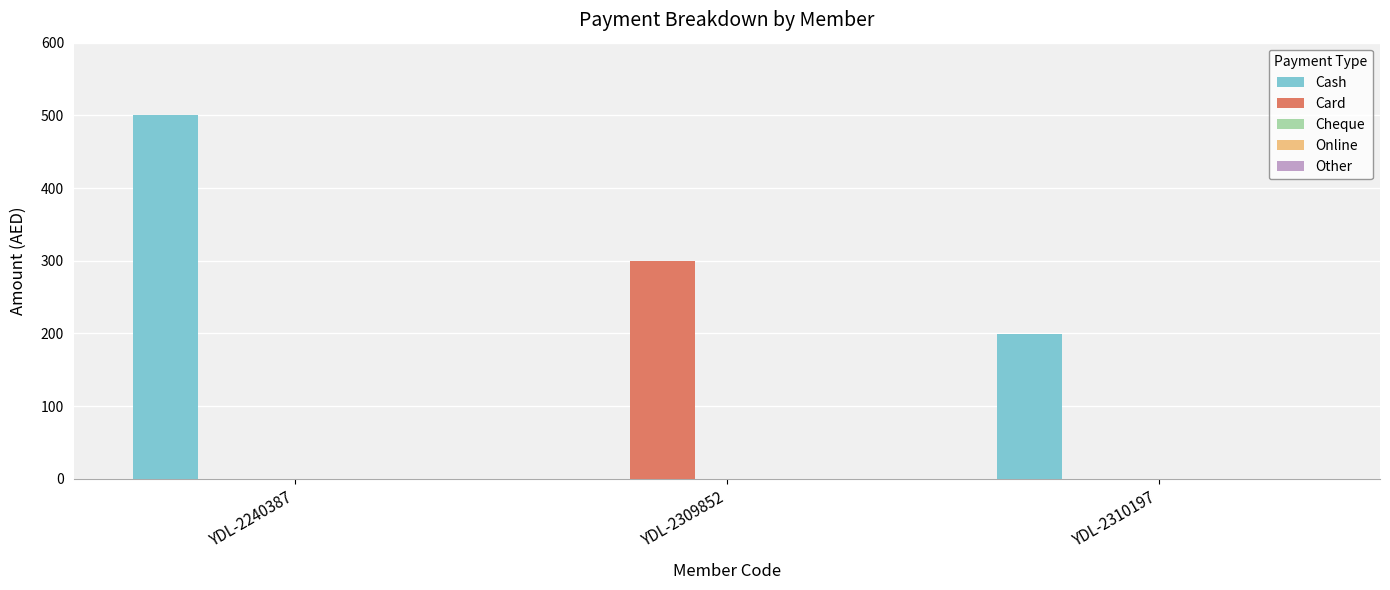

Are the bars grouped side by side (vs. stacked)?

Yes